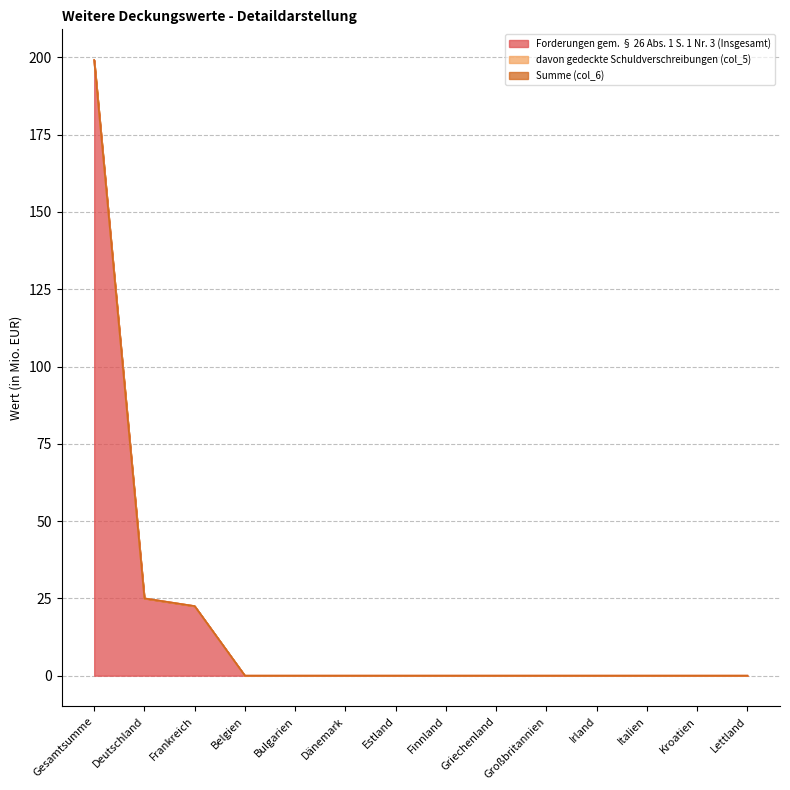

Which series changed the most between Belgien and Bulgarien?

Forderungen gem. § 26 Abs. 1 S. 1 Nr. 3 (Insgesamt)